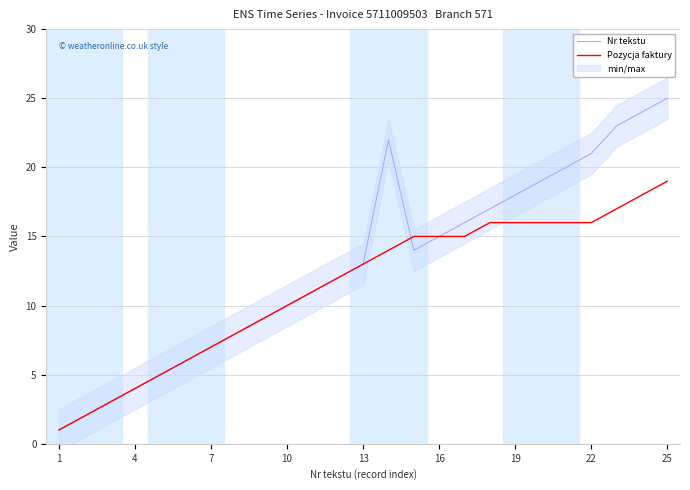

True or false: Nr tekstu has a value of 5 at 4.

False